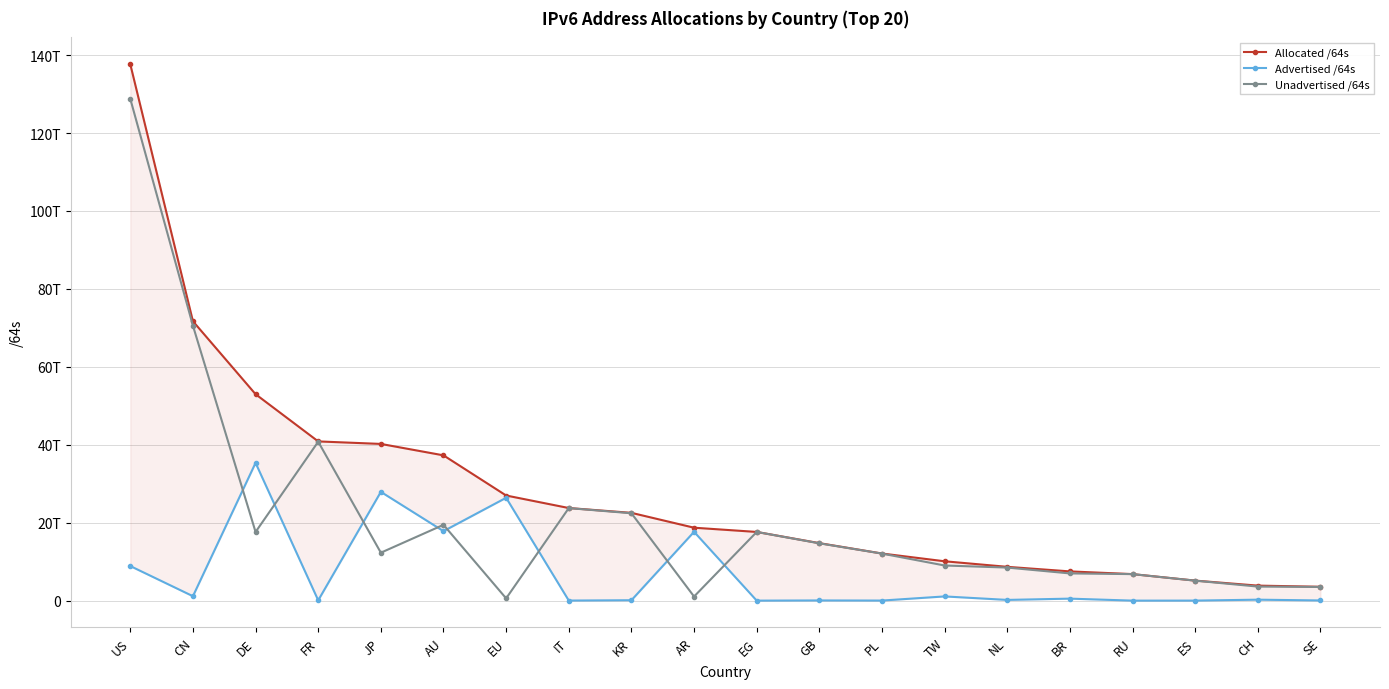

What is the difference between the second highest and second lowest values in the Unadvertised /64s series?

69503715180544